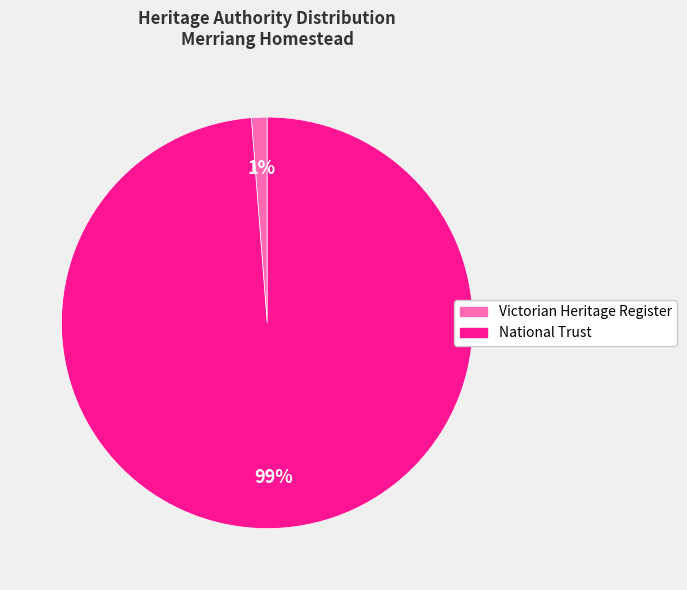

To the nearest percent, what is the difference between the largest and smallest slice percentages?

98%